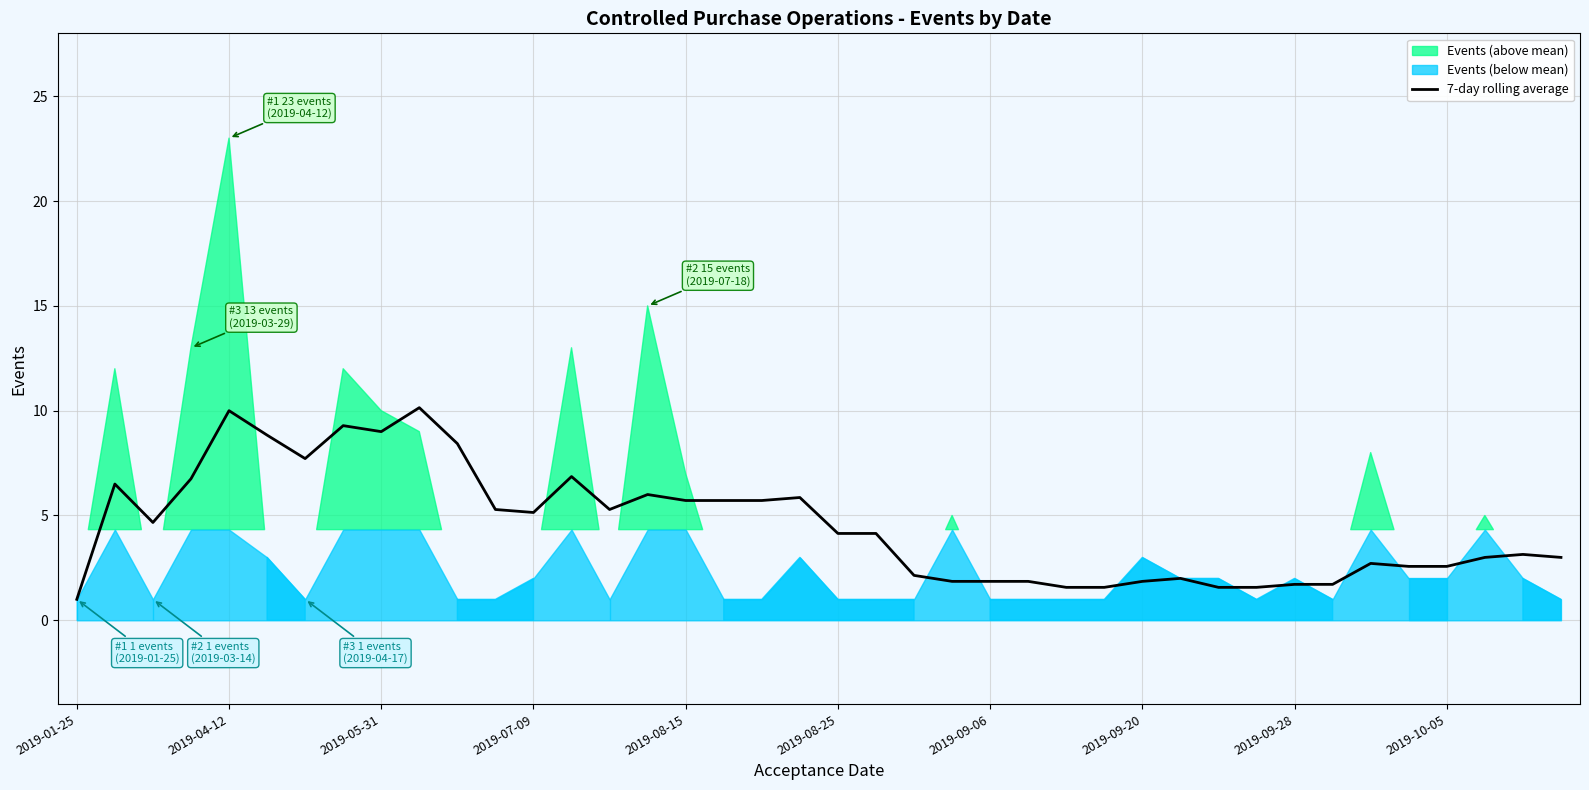

What is the highest value of the 7-day rolling average series?

10.1